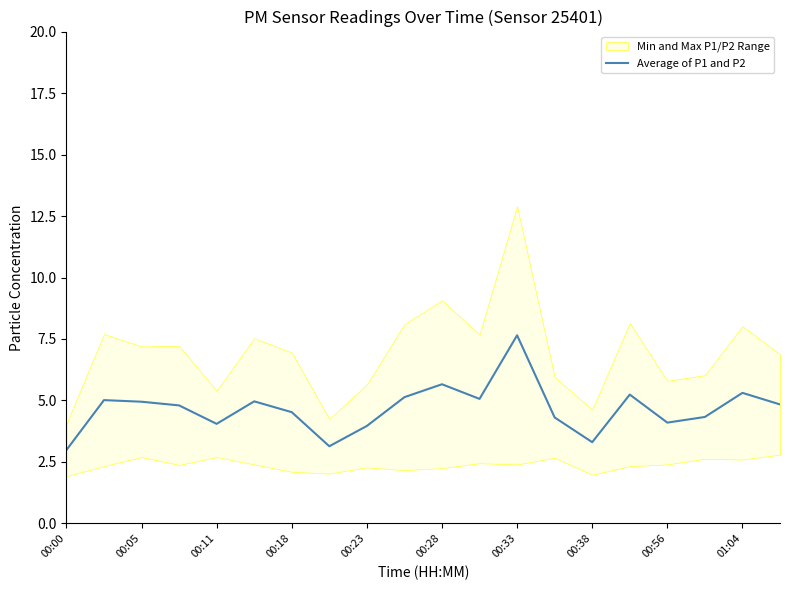

Which label corresponds to the smallest value in the chart?

00:00